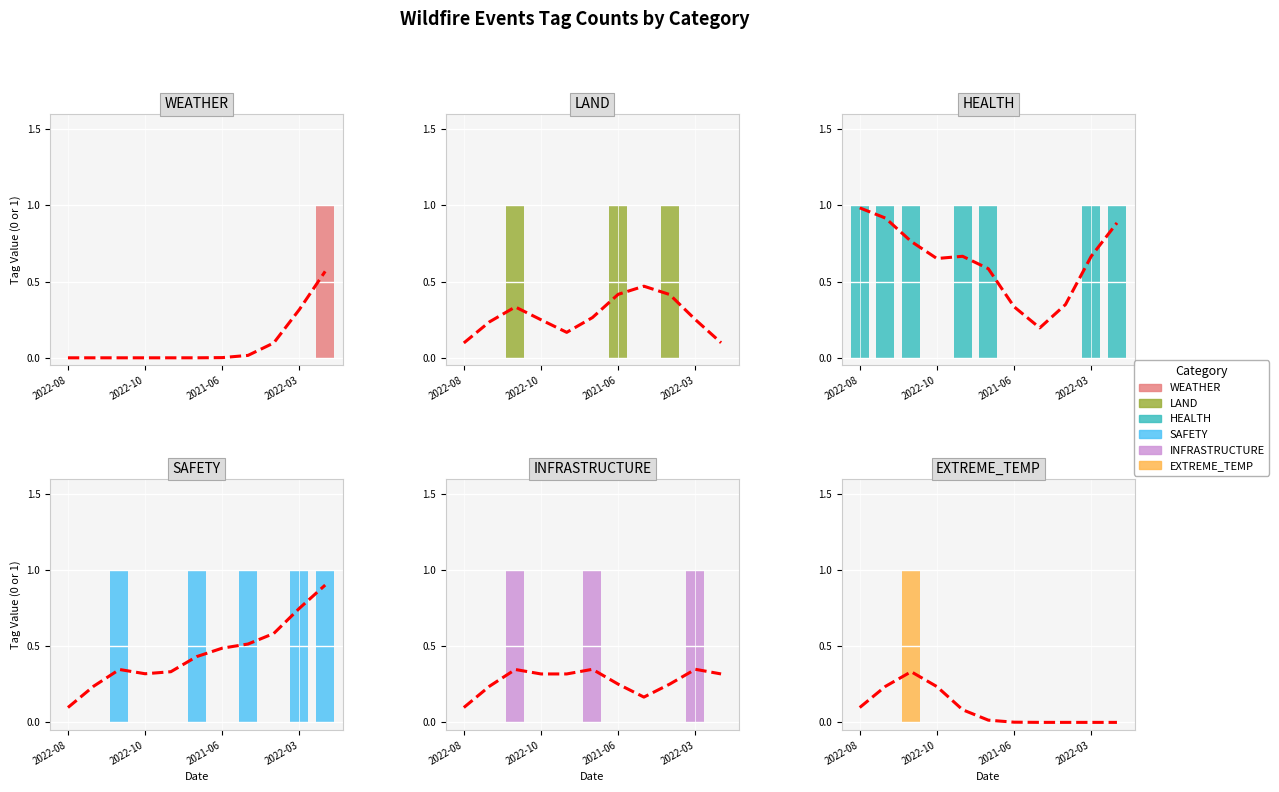

What is the label of the 11th bar from the right?

2022-08